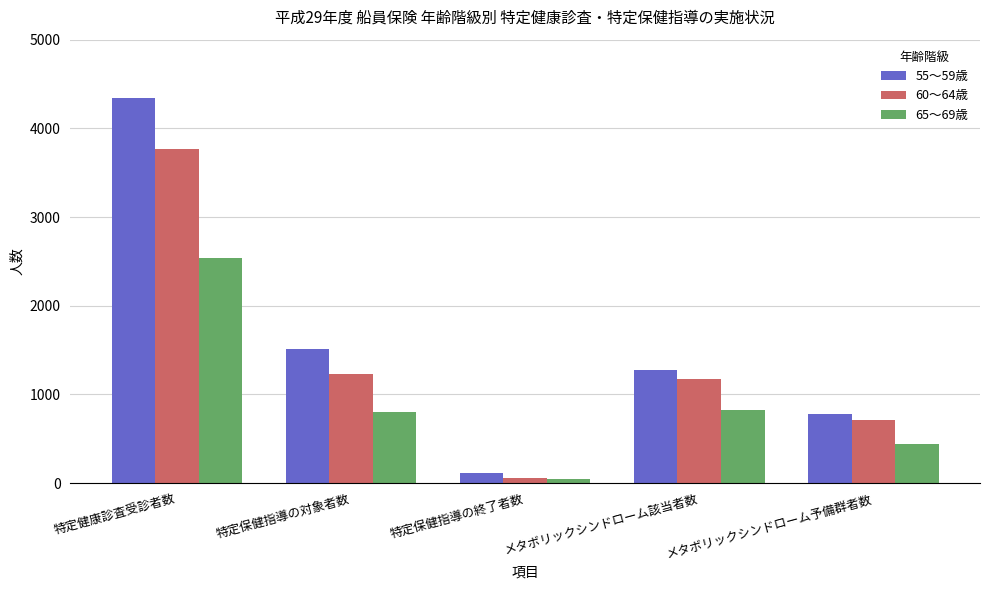

Reading left to right, what are all the values shown in this chart?

55～59歳: 4341	1512	116	1271	782
60～64歳: 3770	1234	61	1172	711
65～69歳: 2536	804	46	825	447